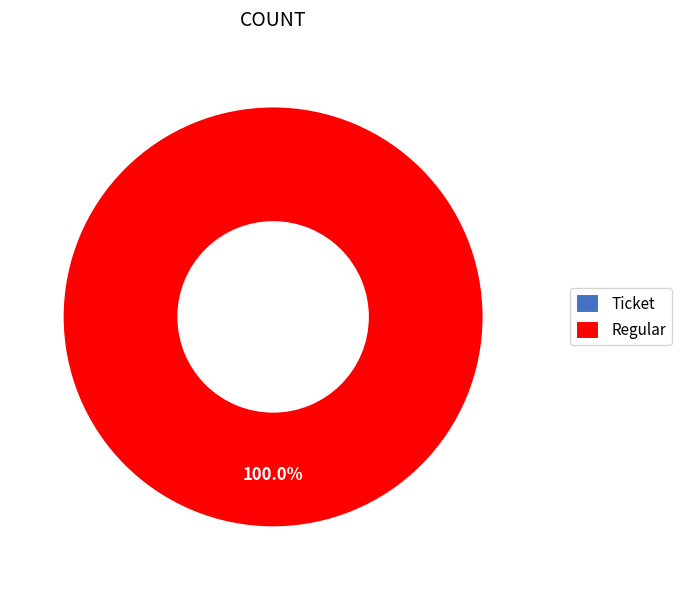

To the nearest percent, what is the combined percentage of Ticket and Regular?

100%